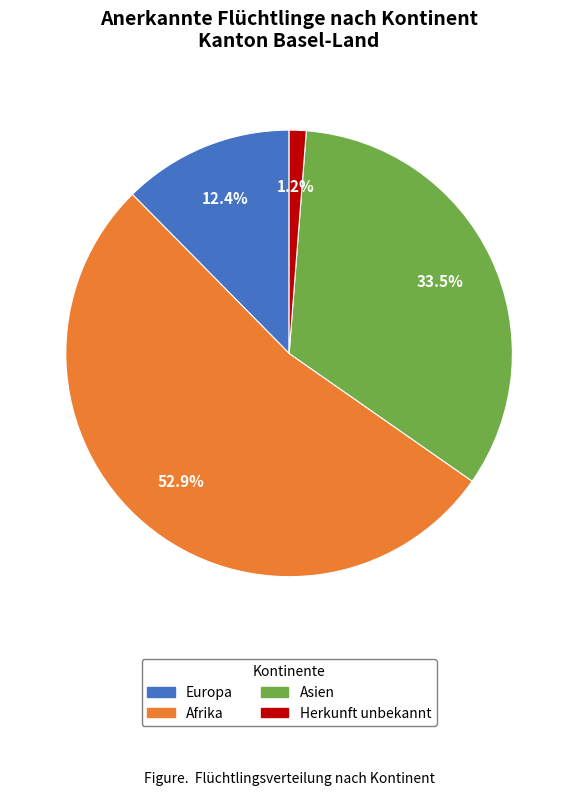

Approximately how many times larger is the value at Europa compared to Asien?

0.4